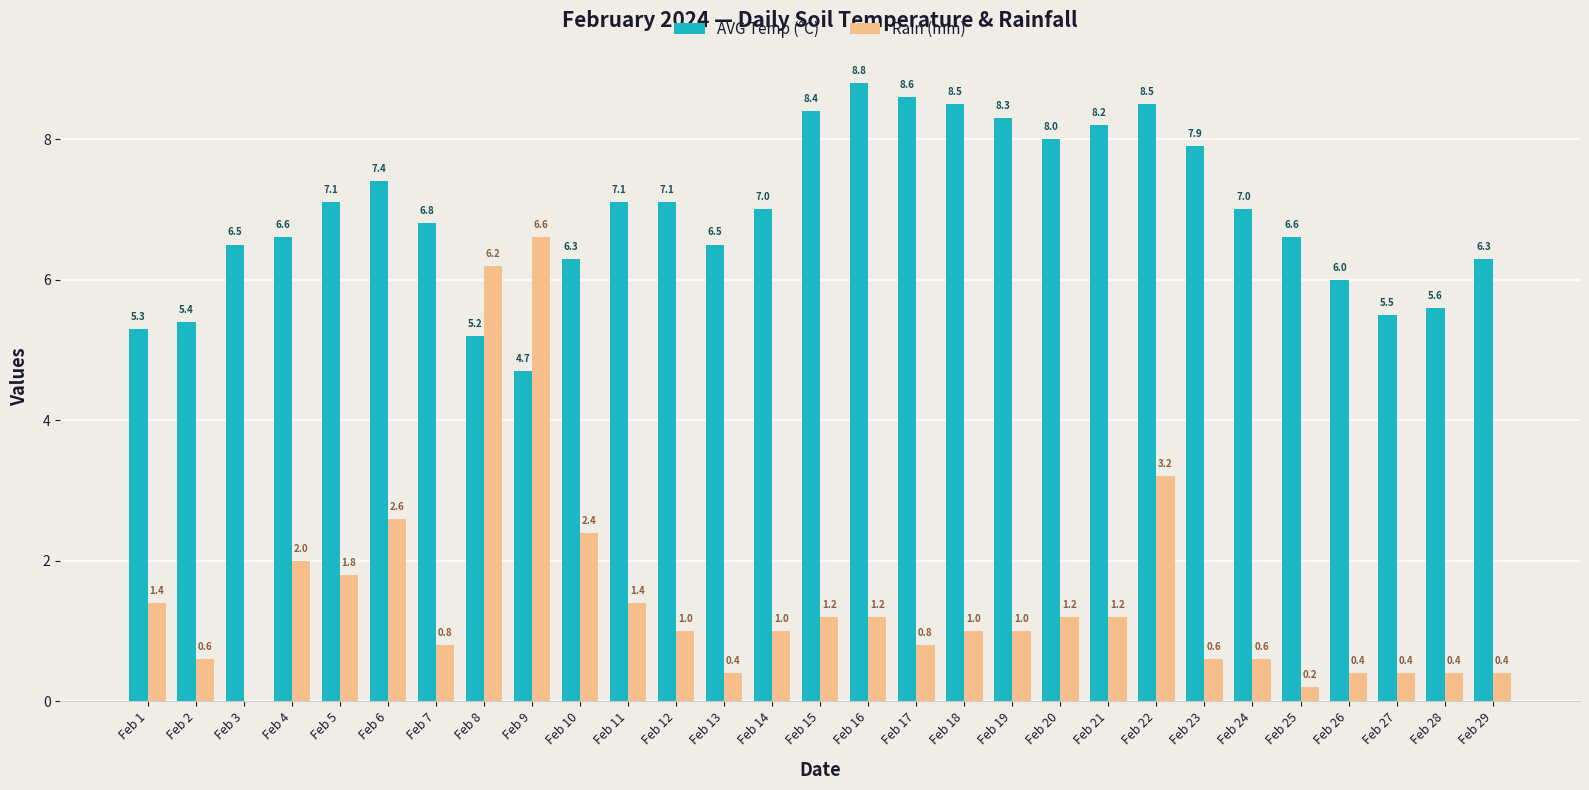

Which category has the highest value in the AVG Temp (°C) series?

Feb 16